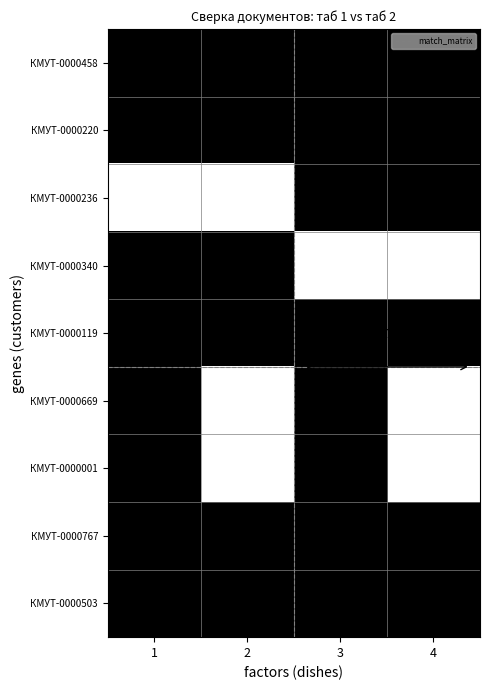

At how many categories does at least one series exceed 0?

4